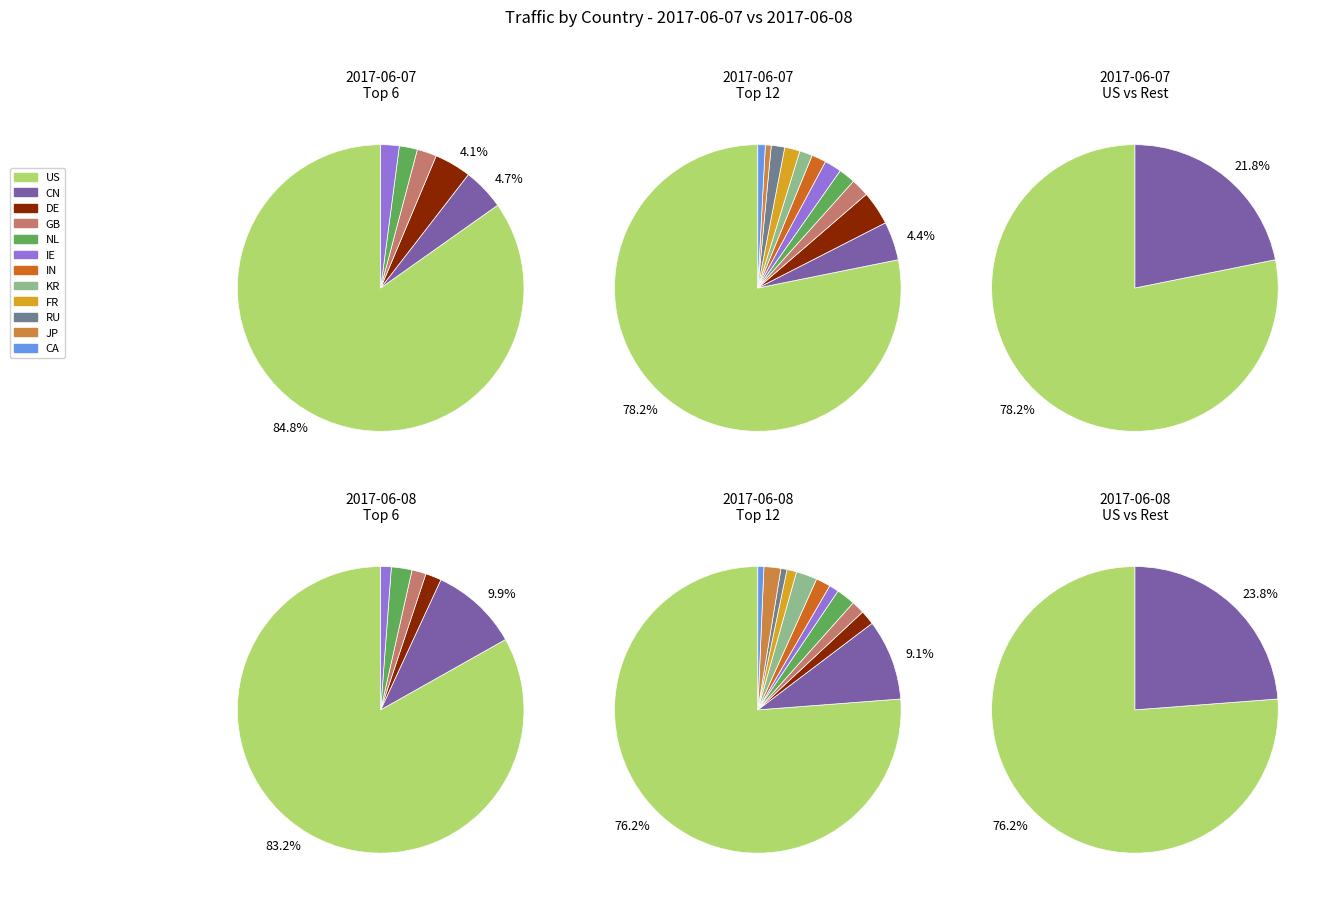

Count the number of slices in the pie.

12